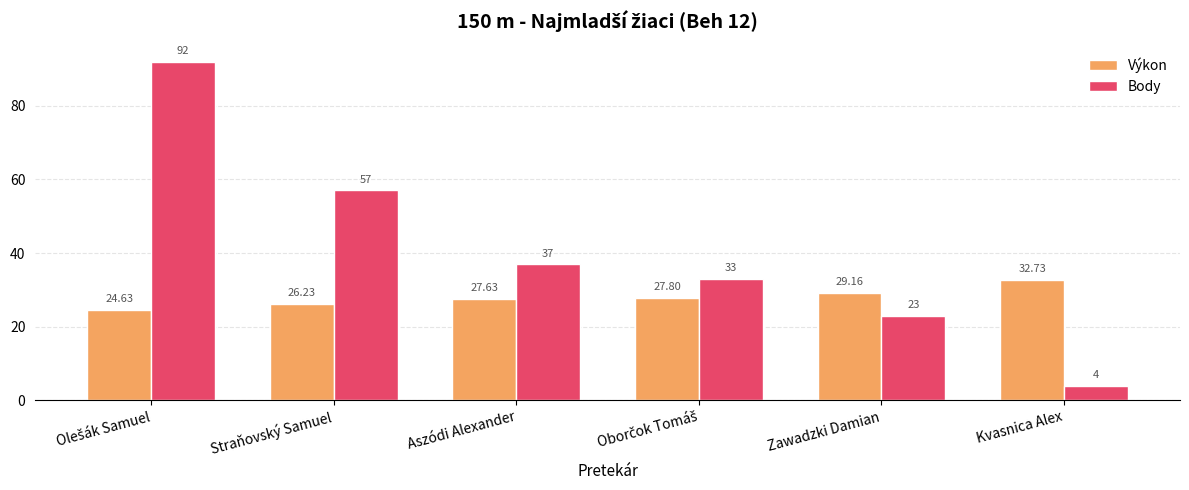

What is the sum of the Výkon values at Aszódi Alexander and Straňovský Samuel?

53.9